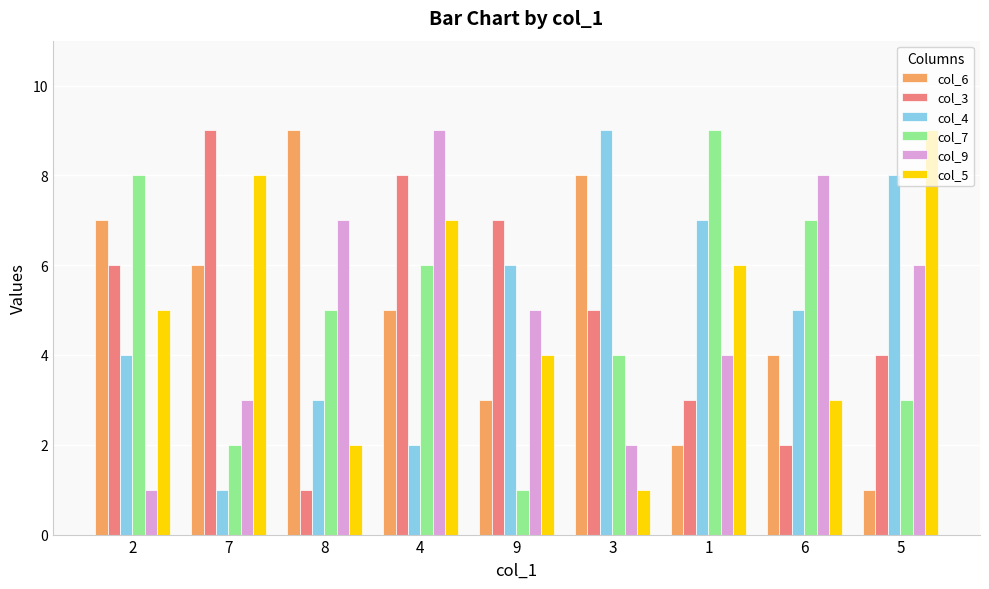

Is it true that col_4 equals 8 at 5?

True